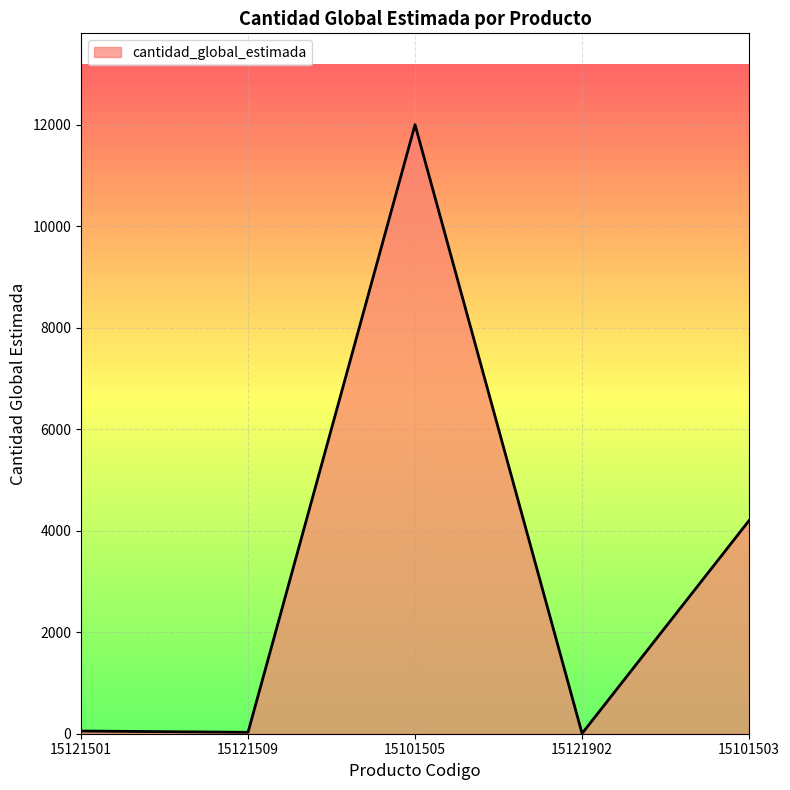

True or false: the data shows 6429 at 15101503.

False